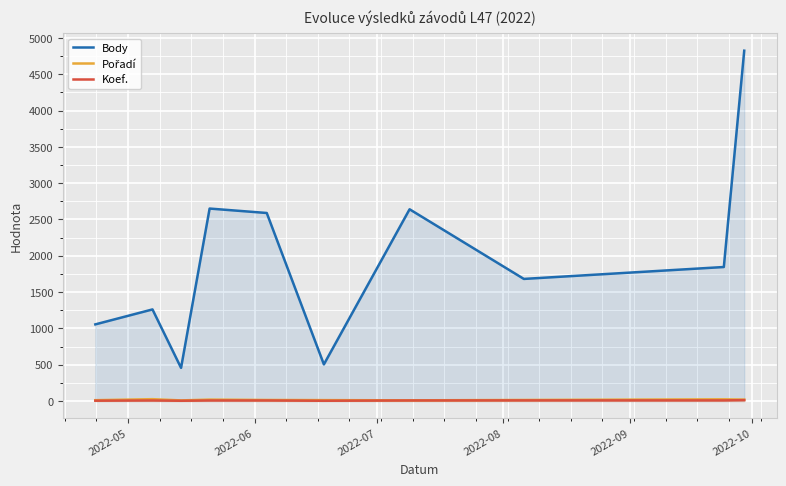

How many Koef. values are between 4 and 8?

7